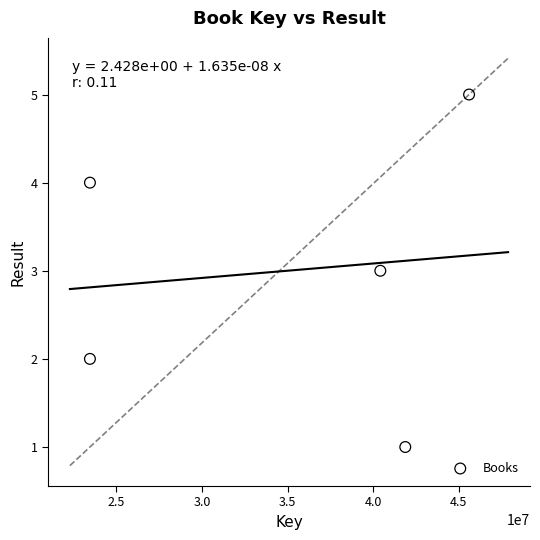

What is the range of X values (max minus min)?

22166020